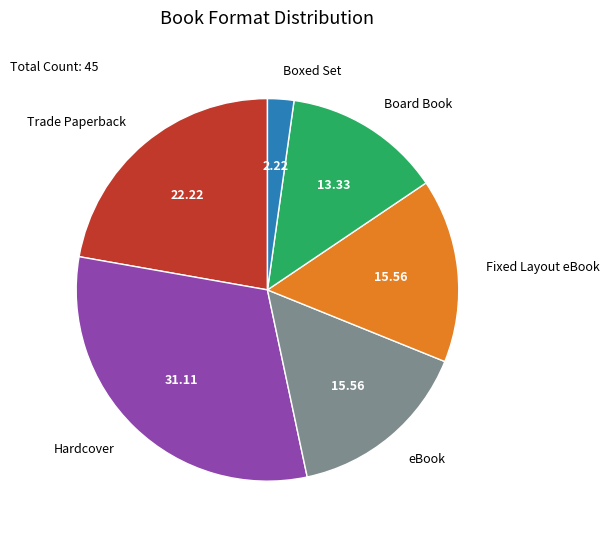

Is it true that Boxed Set is 2% of the pie?

True